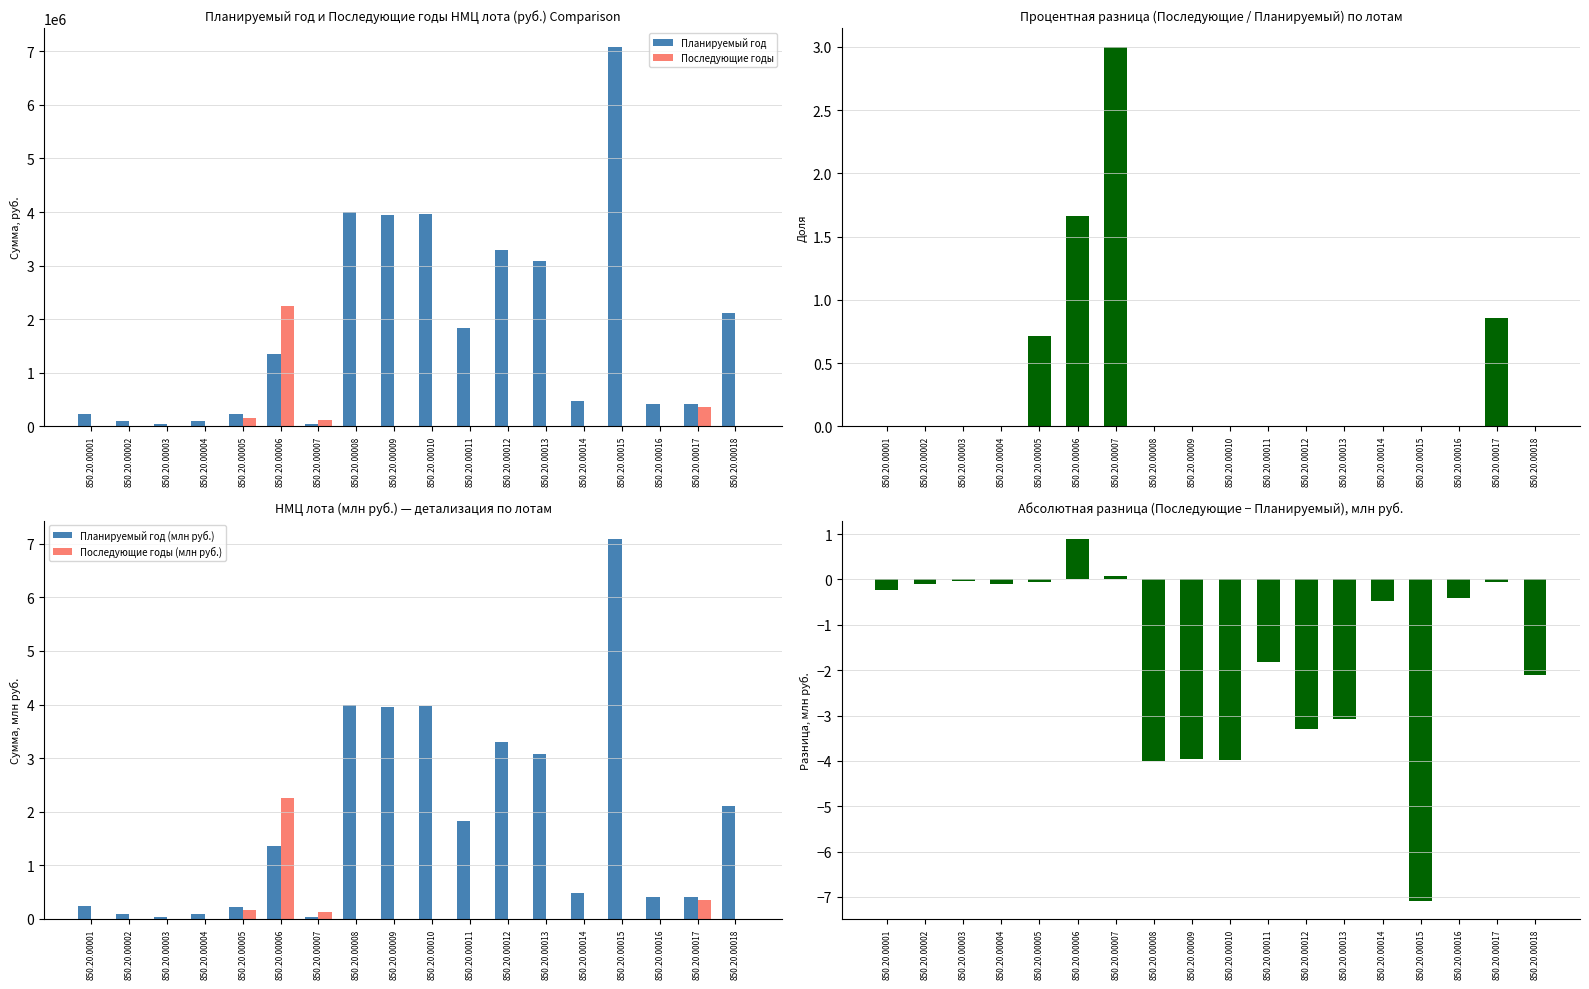

How many bars are there in each group?

6